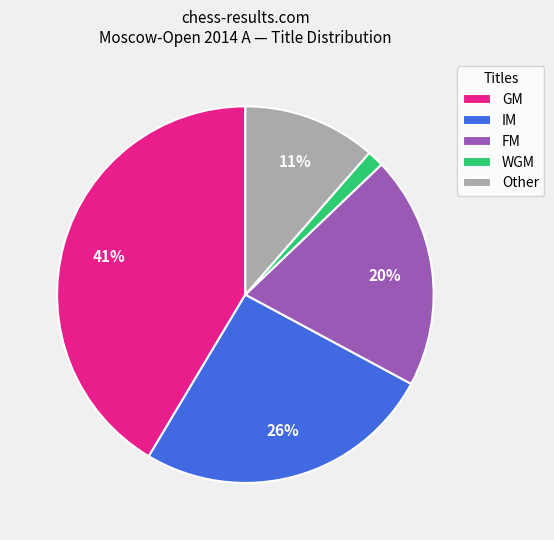

Approximately how many times larger is the value at IM compared to GM?

0.6